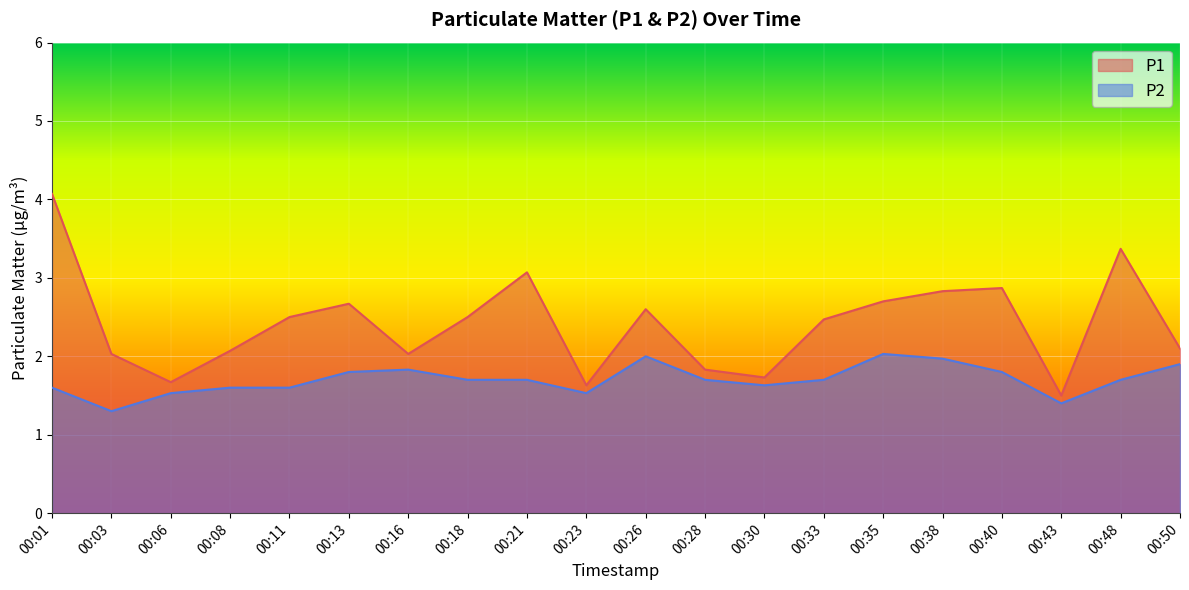

What is the value of the P1 point at the 9th from the left?

3.1